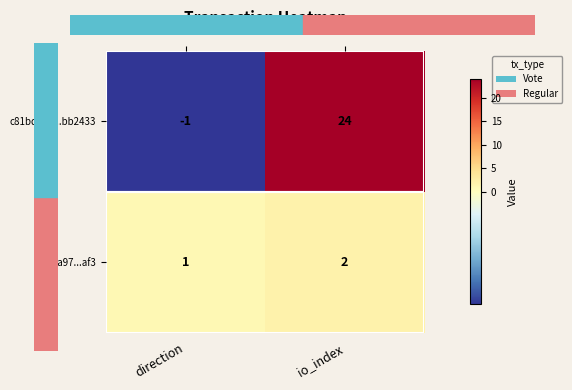

Where is c81bd074...bb2433 nearest to the value 11?

direction